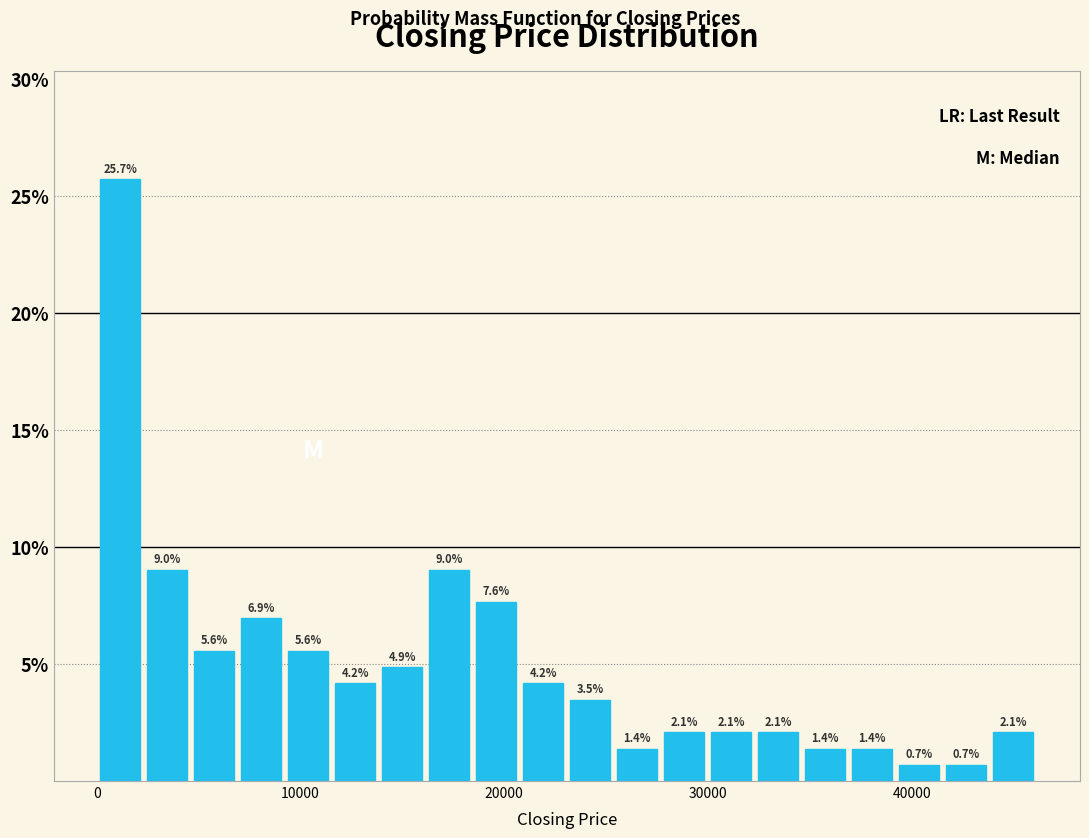

Around what value on the x-axis is the tallest bar? Give the approximate position of its centre, as read against the axis.

1000